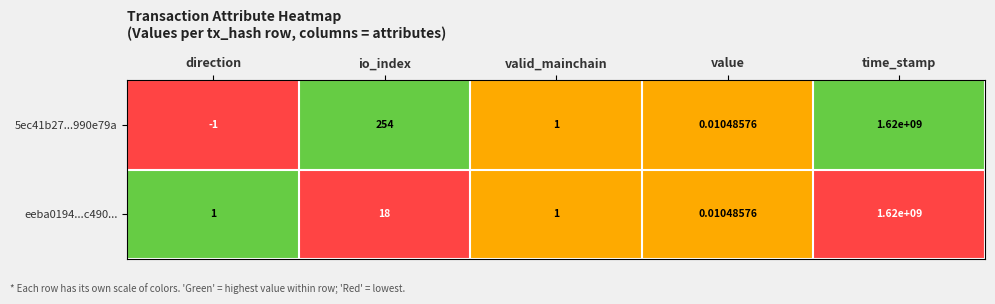

Which category has the highest value across all series?

time_stamp